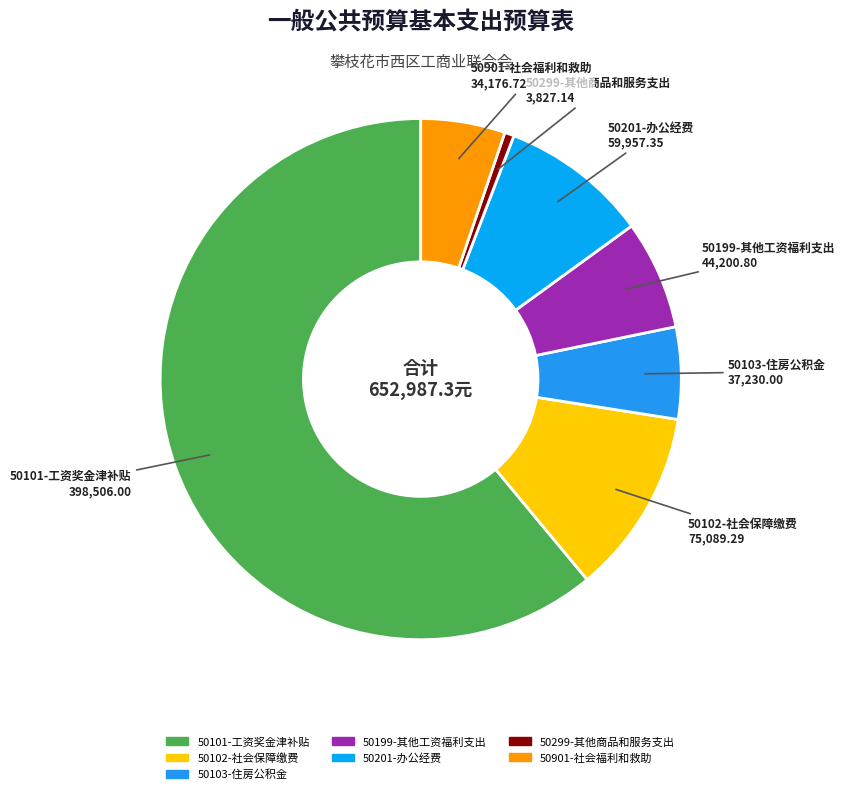

Between 50299-其他商品和服务支出 and 50101-工资奖金津补贴, which is larger?

50101-工资奖金津补贴